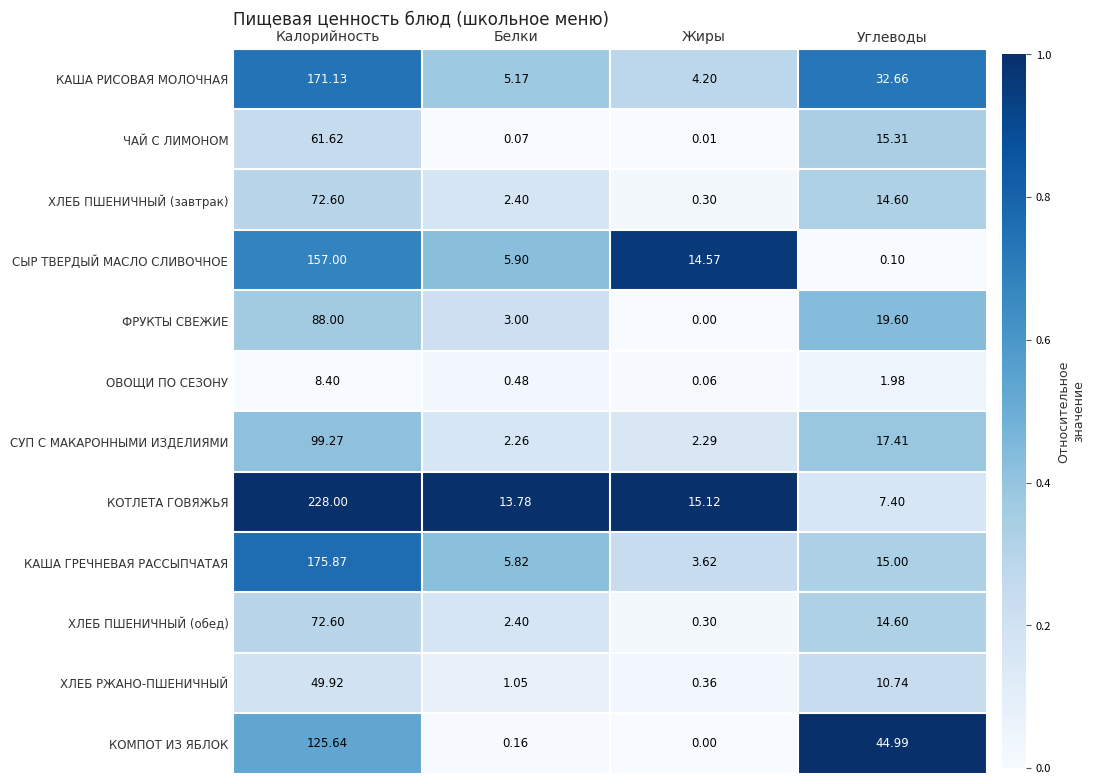

List the labels in order of ХЛЕБ ПШЕНИЧНЫЙ (завтрак) value, smallest first.

Жиры, Белки, Углеводы, Калорийность